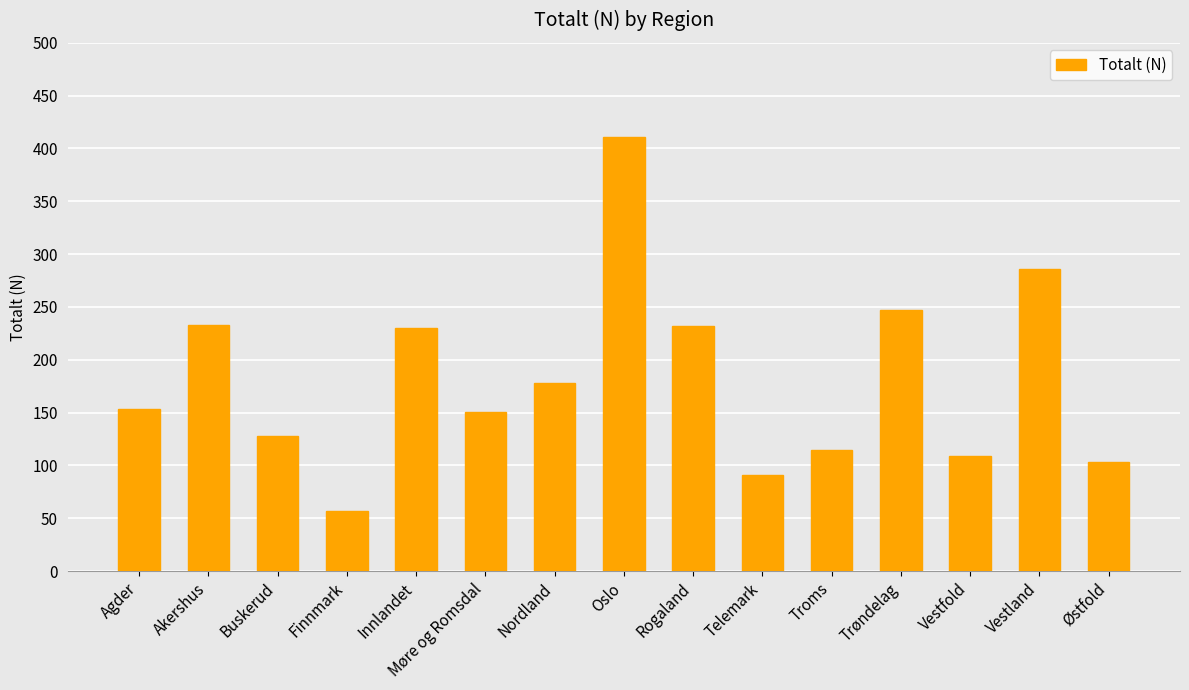

At which category does the chart reach its minimum across all series?

Finnmark